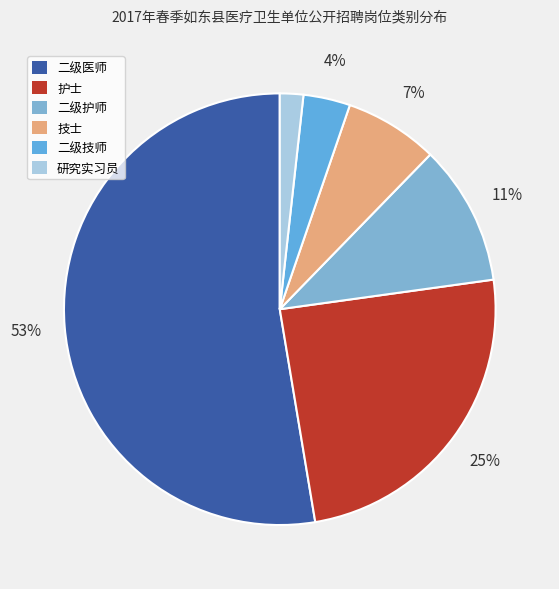

What is the smallest slice in the pie chart?

研究实习员